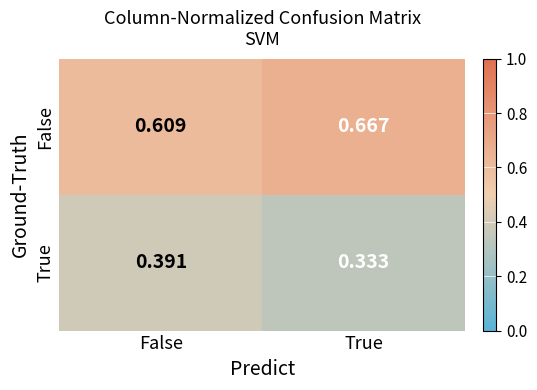

At which label is True closest to 0?

True